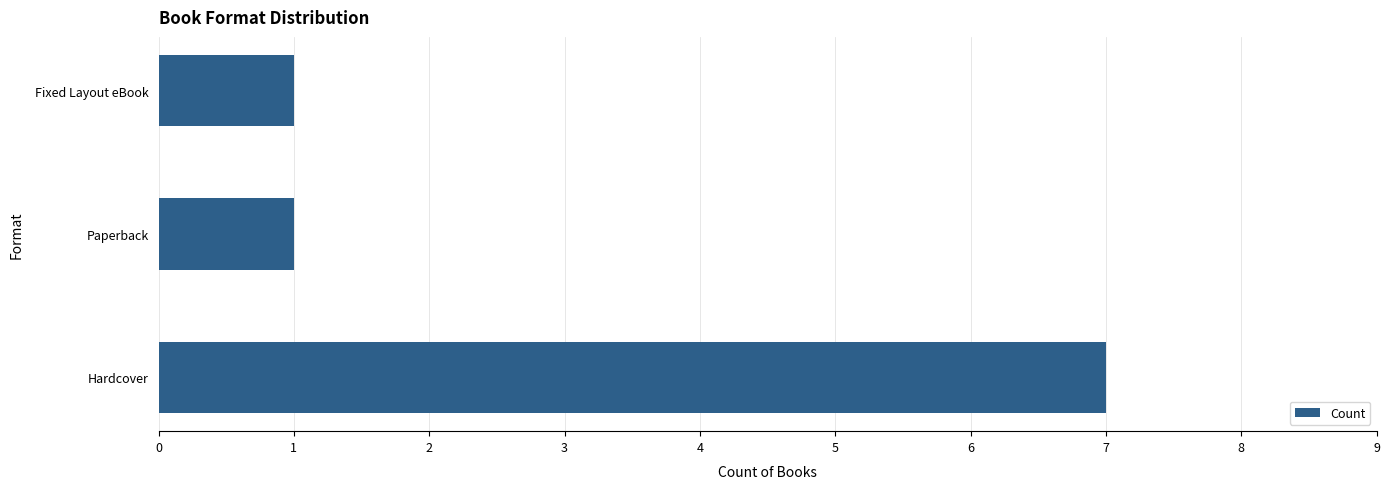

Count the number of categories in the chart.

3